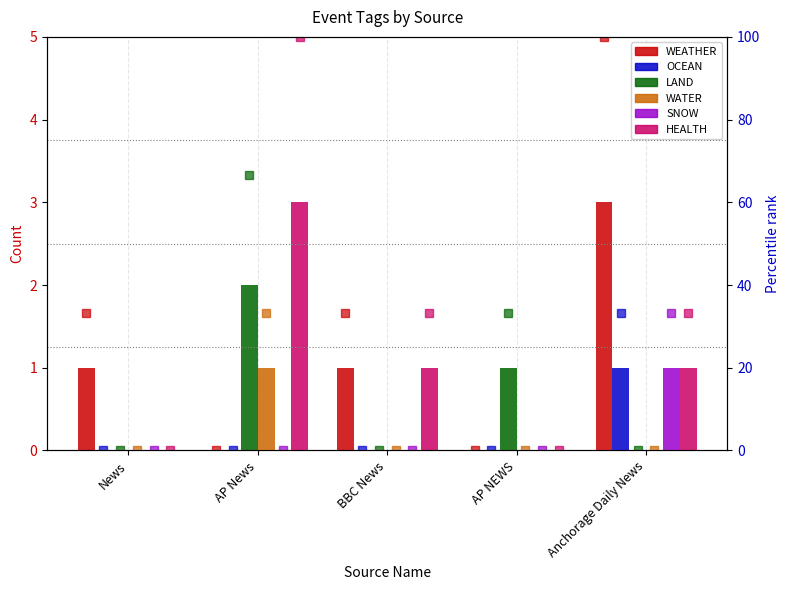

Which series has the largest total across all categories?

WEATHER